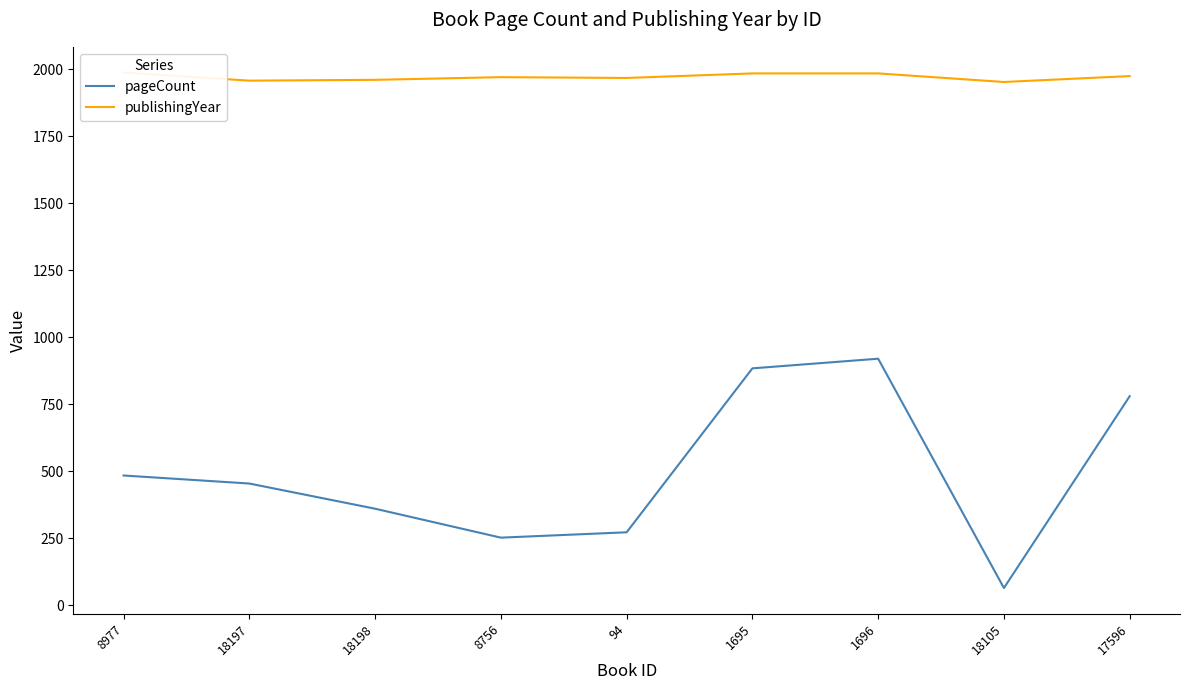

What are all the series names shown in the legend?

pageCount, publishingYear